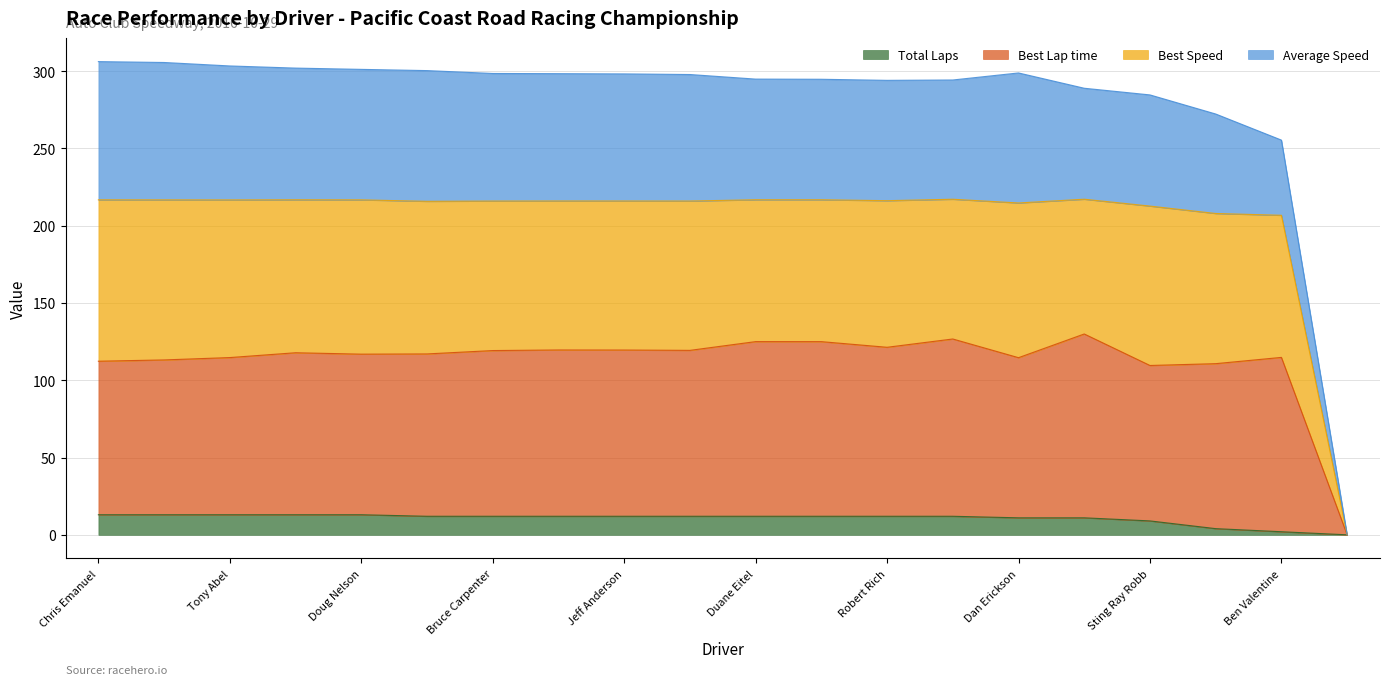

Read the Best Lap time value at Wayne Smith.

119.6